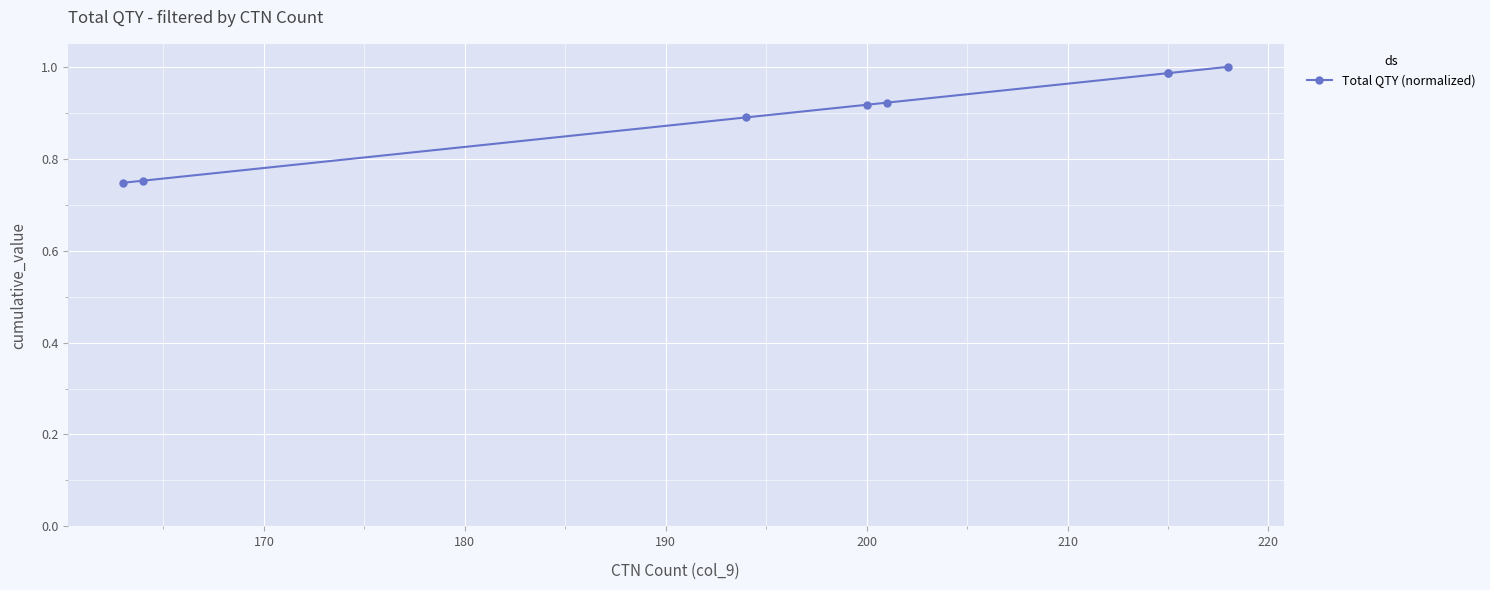

Is it true that the value at 200 is 0.9?

True